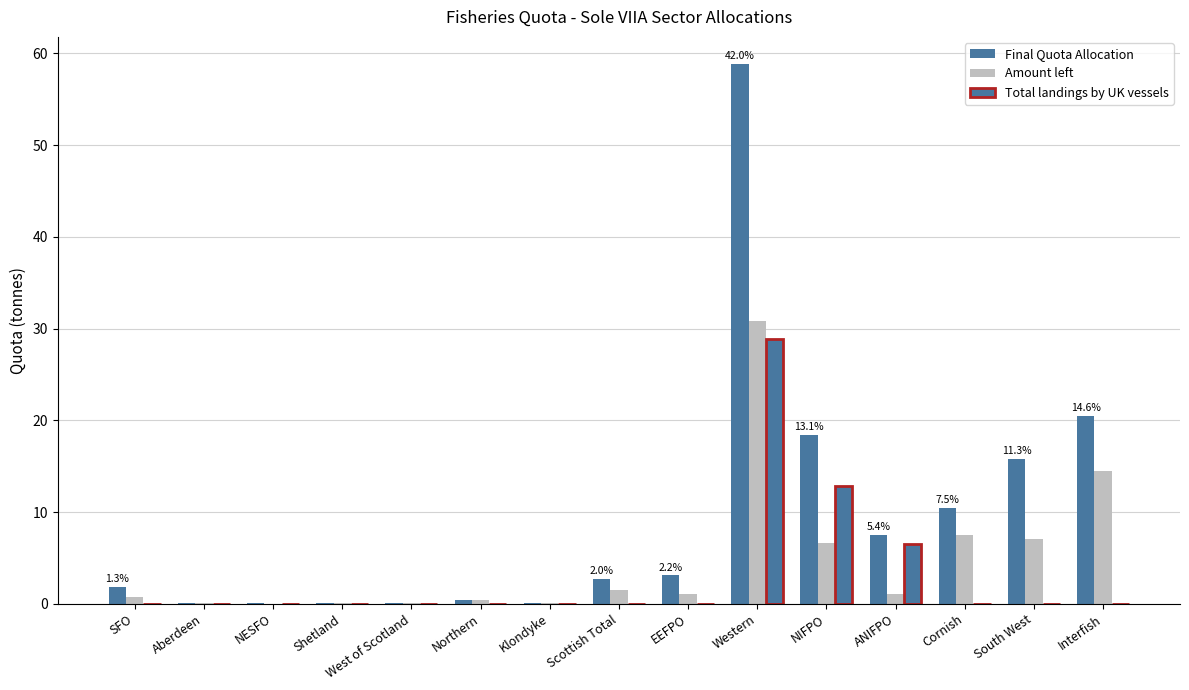

What is the value of the Final Quota Allocation bar at the 8th from the left?

2.7